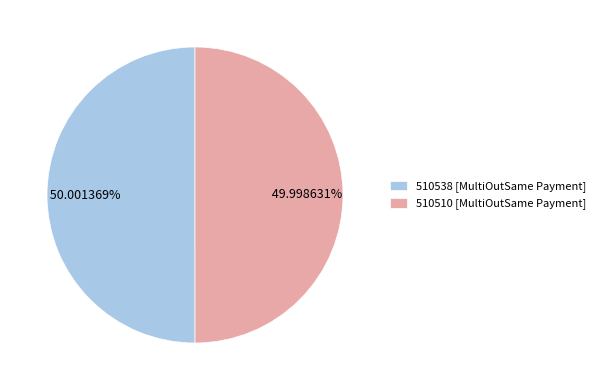

Is the sum of 510510 [MultiOutSame Payment] and 510538 [MultiOutSame Payment] greater than half?

Yes